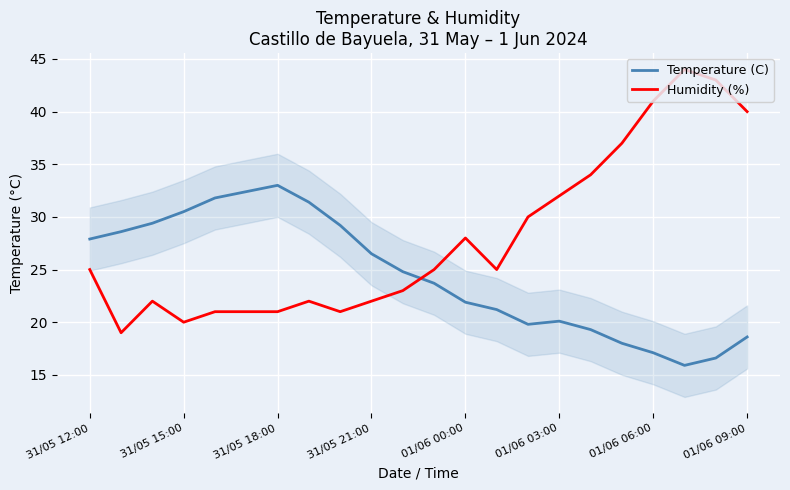

List the series in order of their overall mean, lowest first.

Temperature (C), Humidity (%)